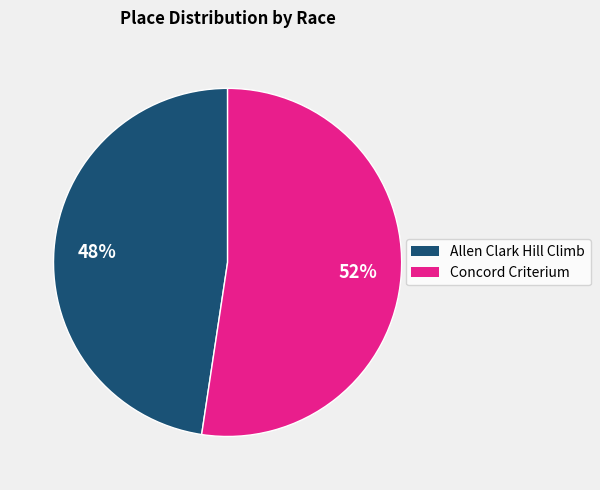

Is the sum of Allen Clark Hill Climb and Concord Criterium greater than half?

Yes